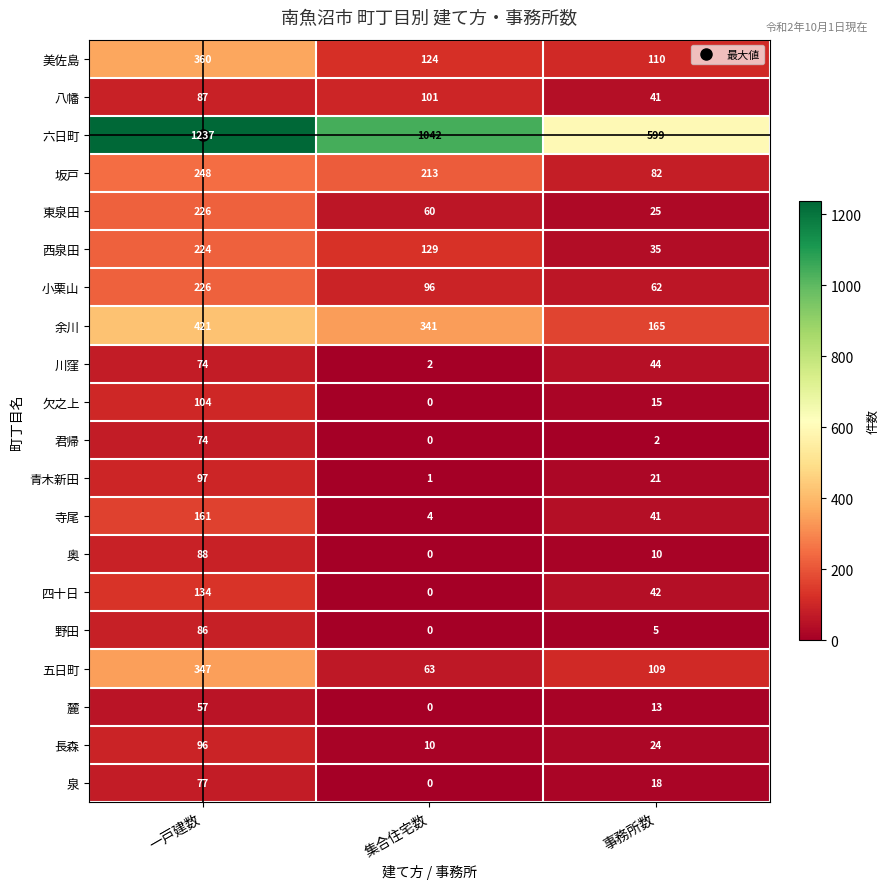

What is the difference between the maximum and minimum values in the 美佐島 series?

250